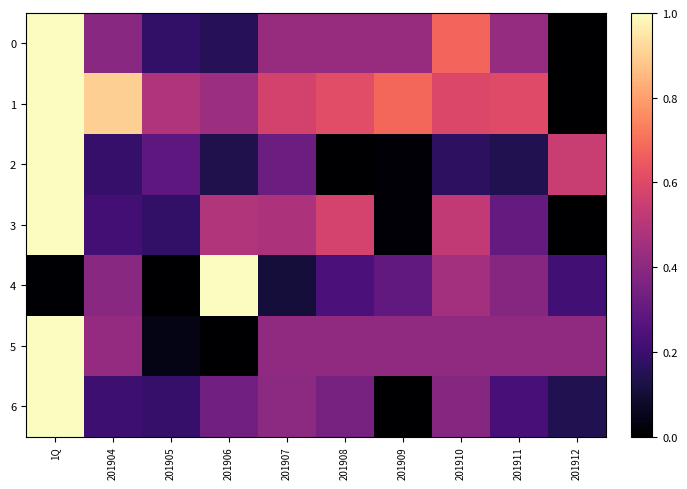

Rank the series by their maximum value, from highest to lowest.

0, 1, 2, 3, 4, 5, 6